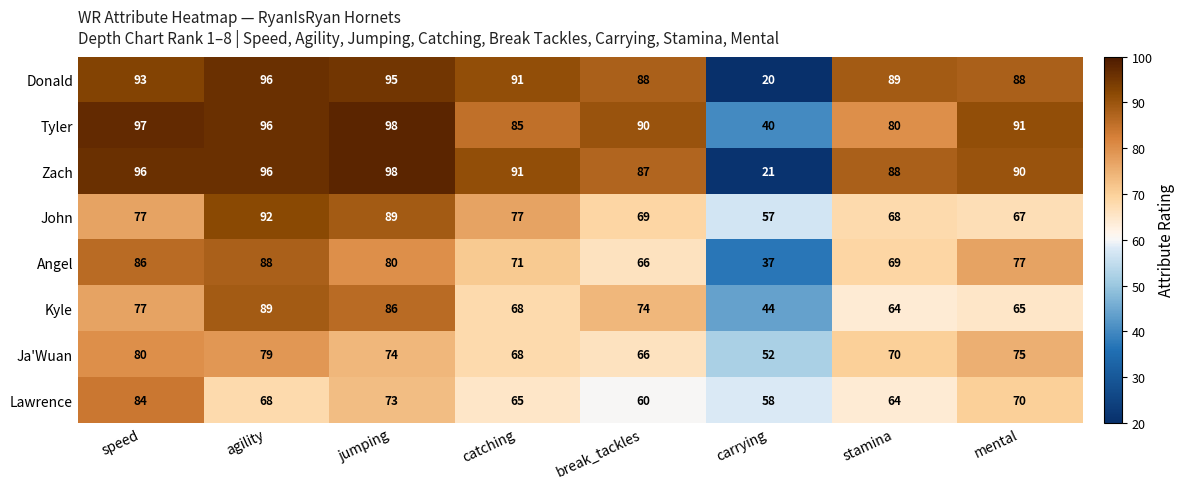

At which label does John reach its minimum?

carrying